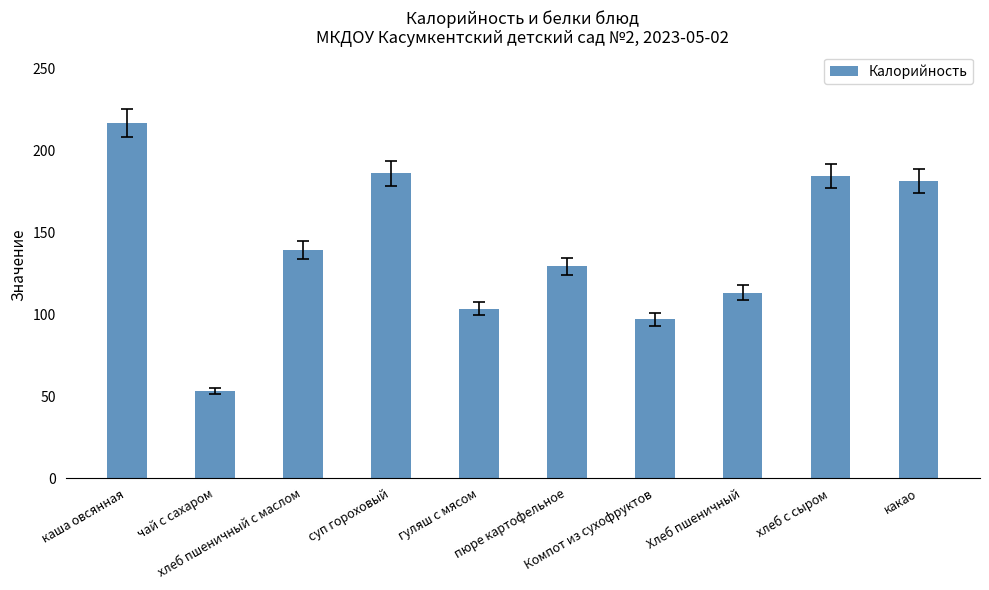

How many bars are there in total?

10